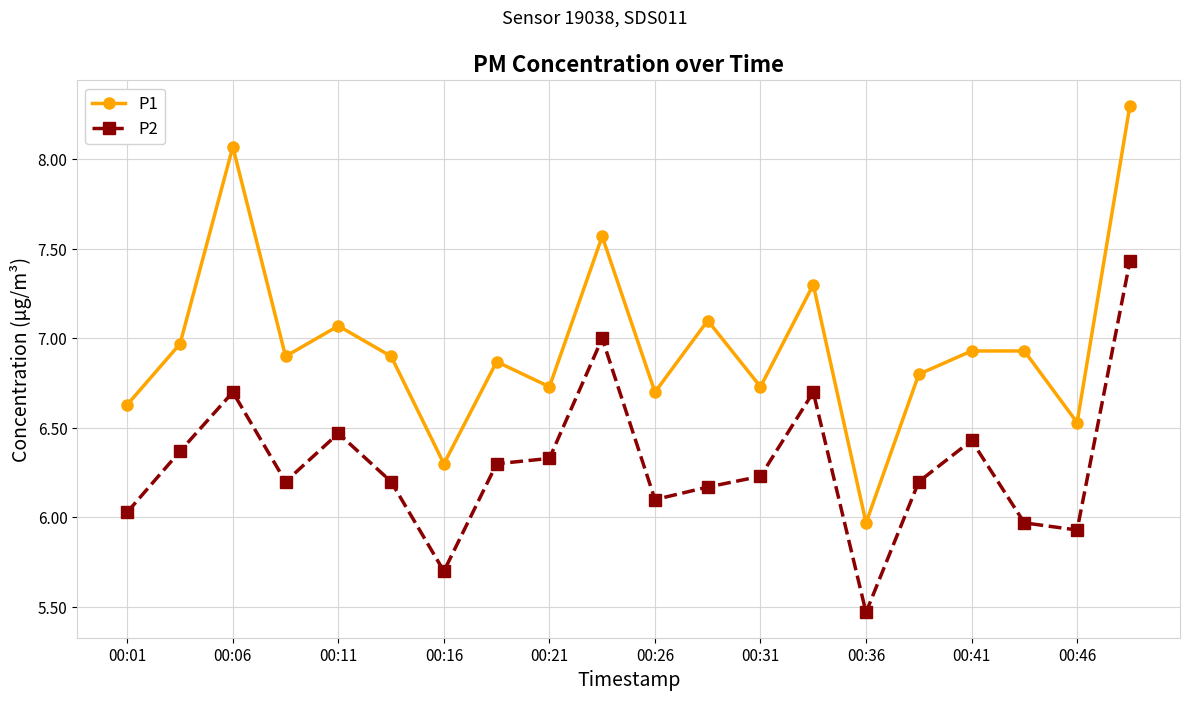

Which series has the largest range (max minus min)?

P1